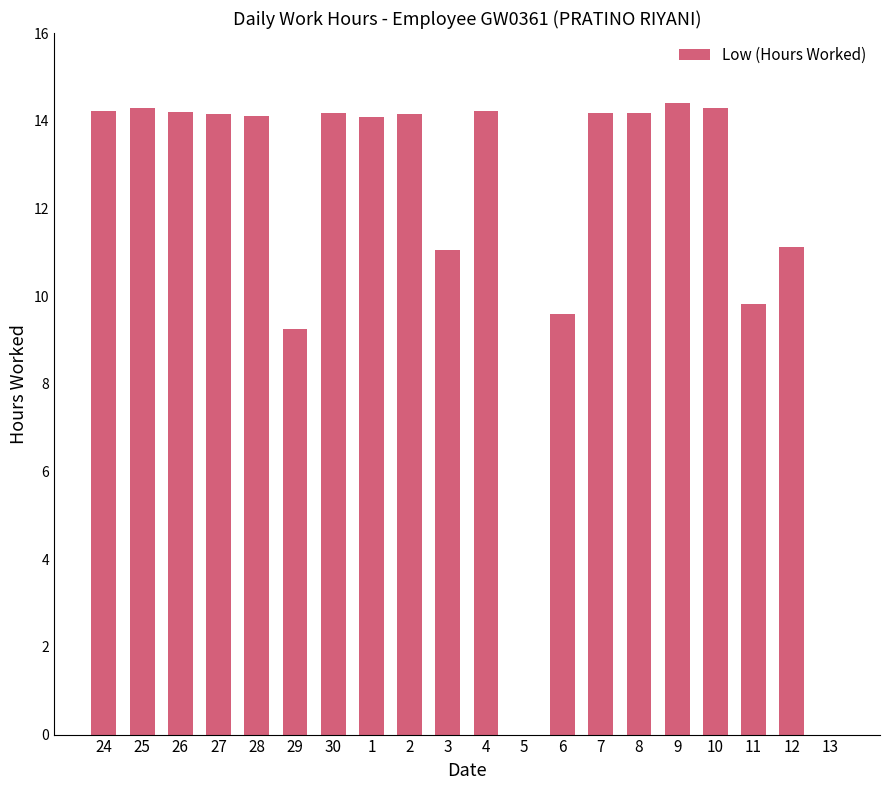

What is the change in value from 25 to 13?

-14.3